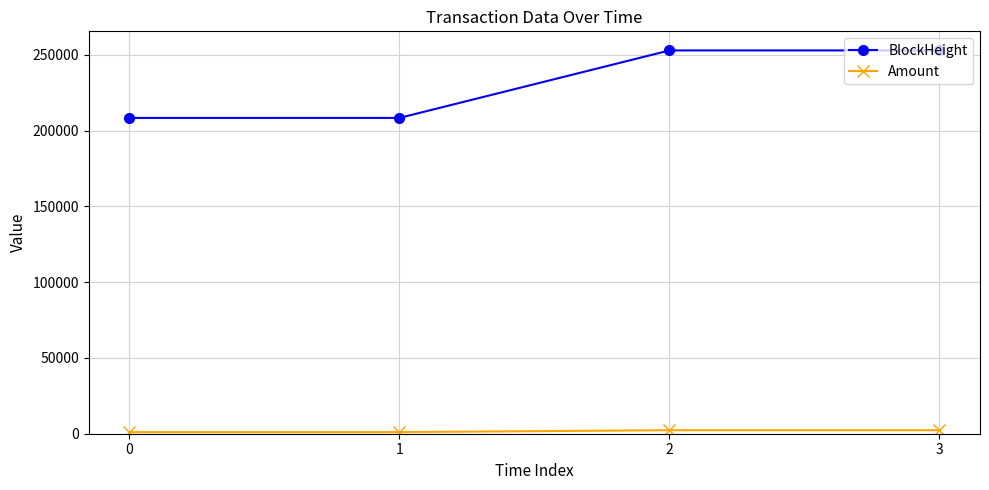

What is the difference between the maximum and minimum values in the BlockHeight series?

44552.0